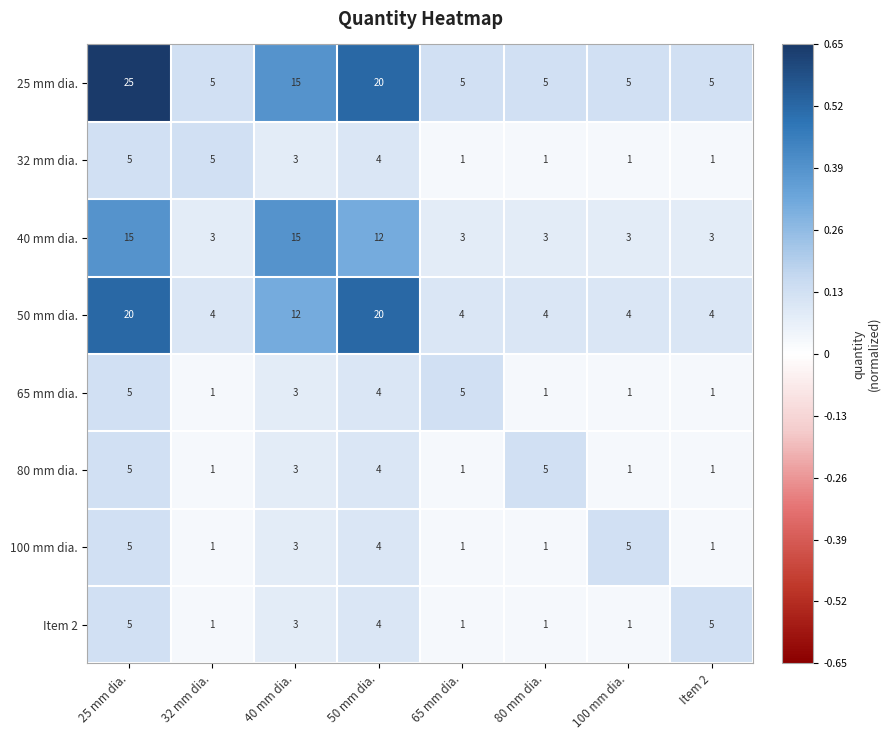

Is it true that 32 mm dia. equals 1 at 80 mm dia.?

True